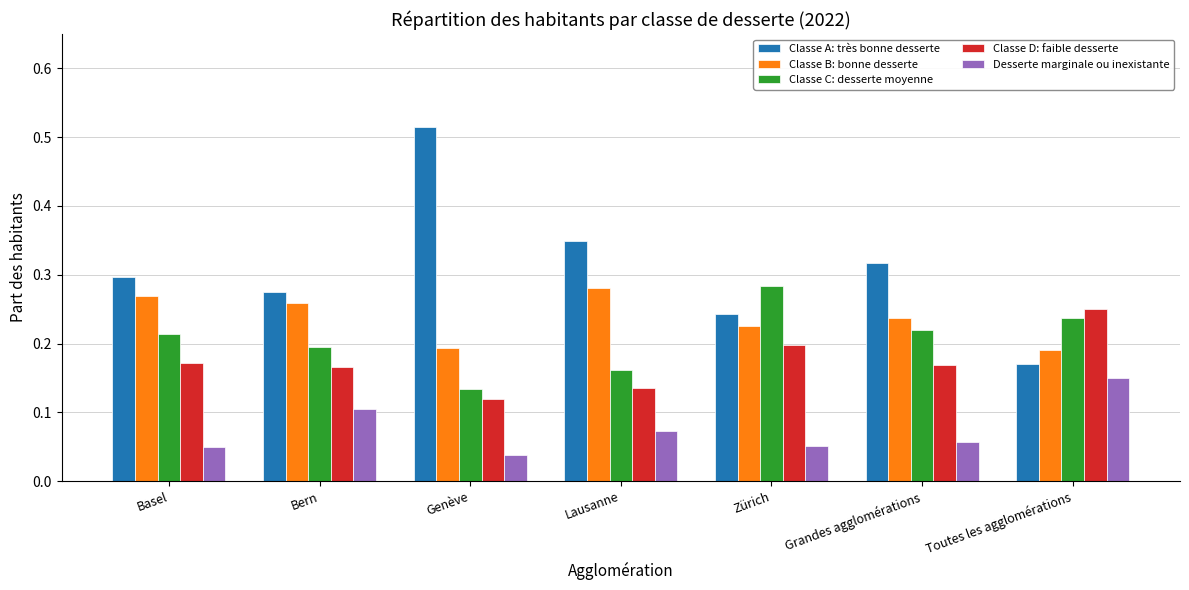

At which category does the chart reach its peak across all series?

Genève